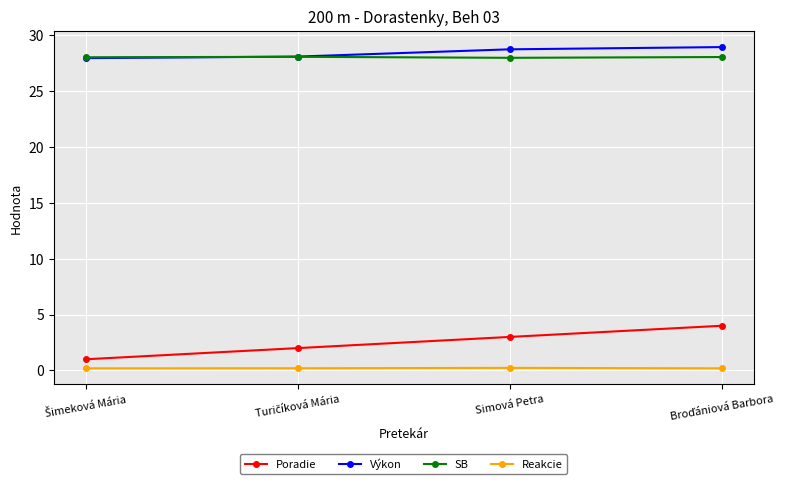

At how many categories does at least one series exceed 17?

4